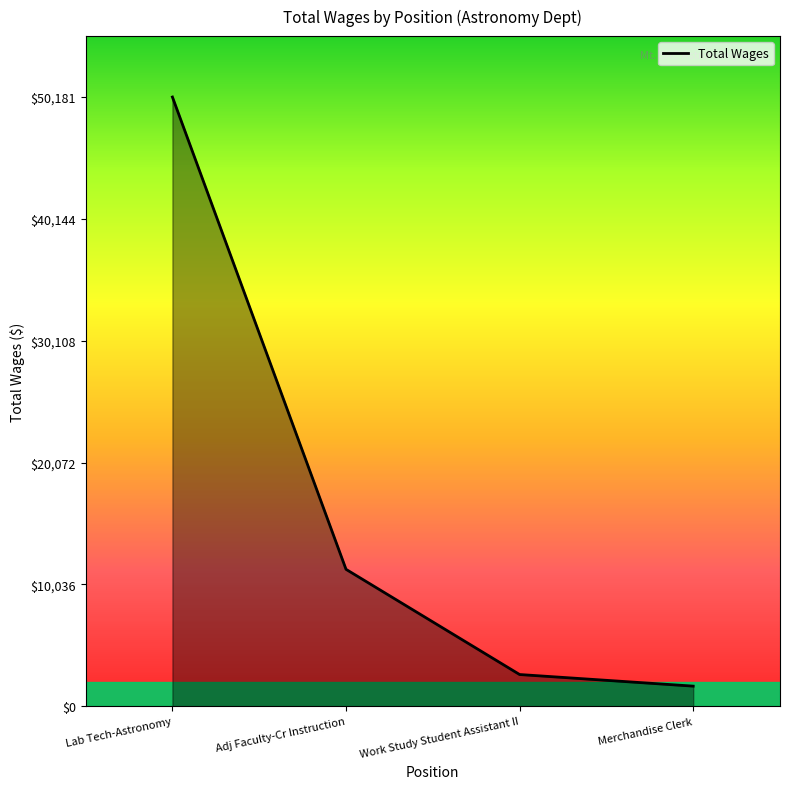

What is the average value?

16430